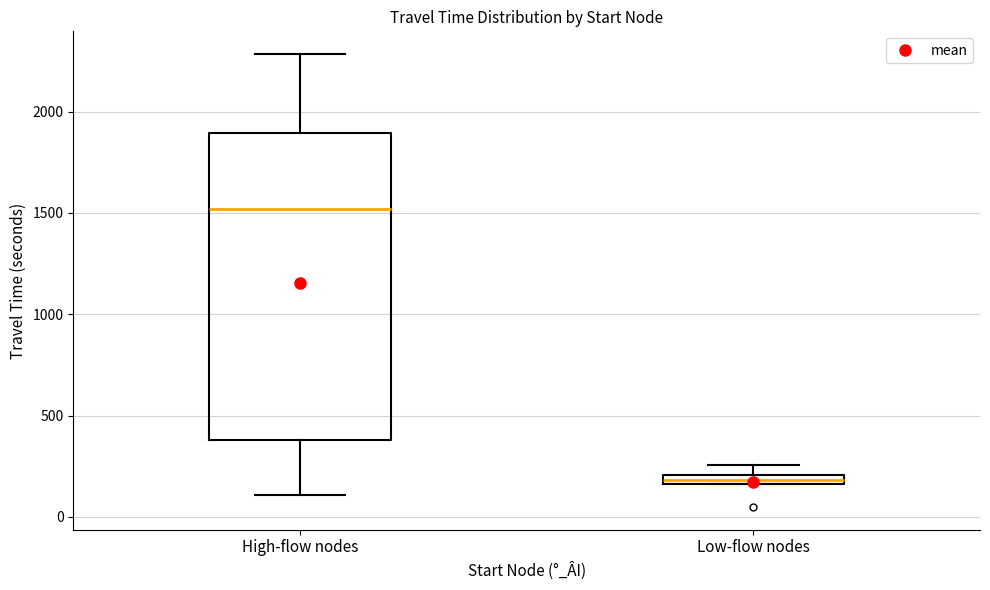

Where does the upper whisker of the box for High-flow nodes end on the y-axis? The values are not printed on the chart, so give them approximately, as read against the axis.

2300